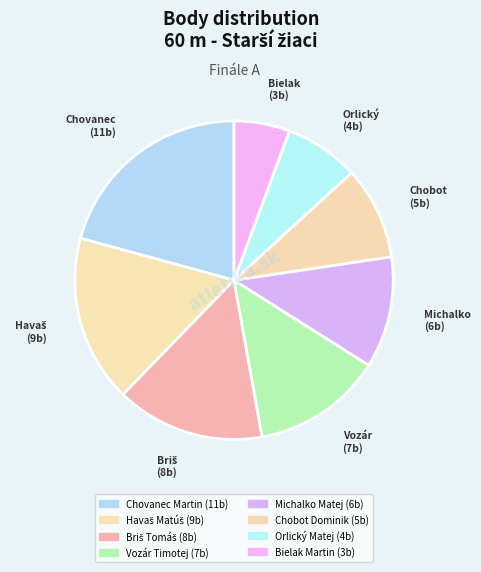

Does Michalko Matej account for over 50% of the chart?

No